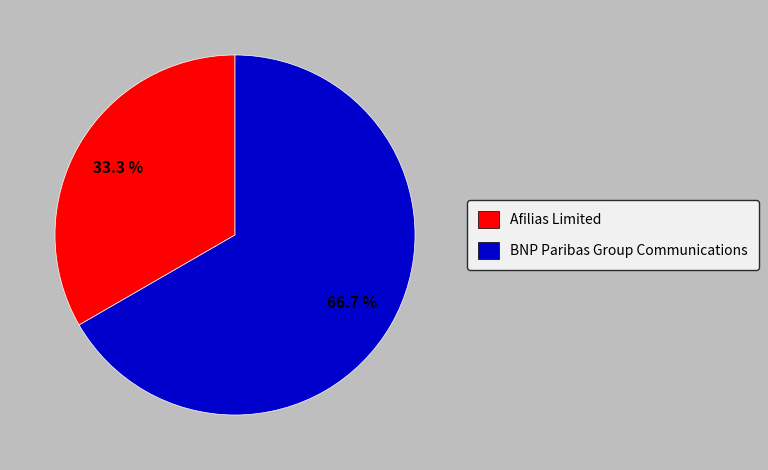

Which slice is the largest?

BNP Paribas Group Communications